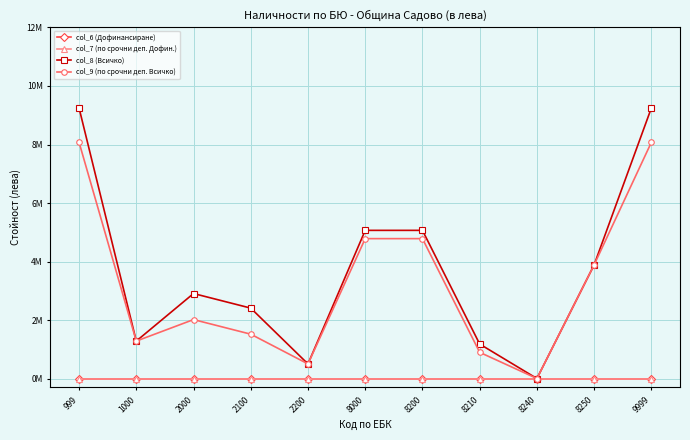

What is the difference between the second highest and second lowest values in the col_9 (по срочни деп. Всичко) series?

7.6